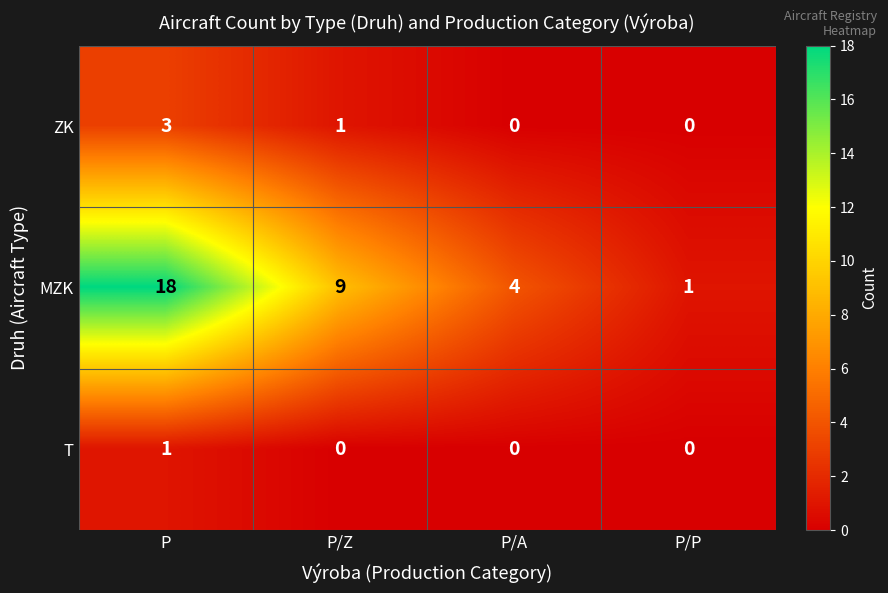

What is the difference between the maximum and minimum values in the MZK series?

17